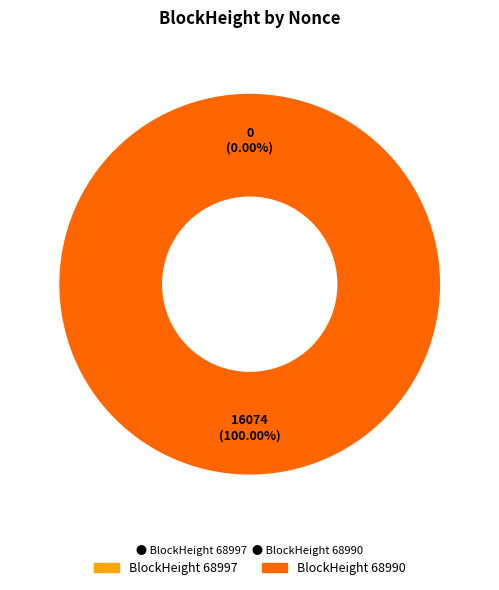

Count the number of slices in the pie.

2